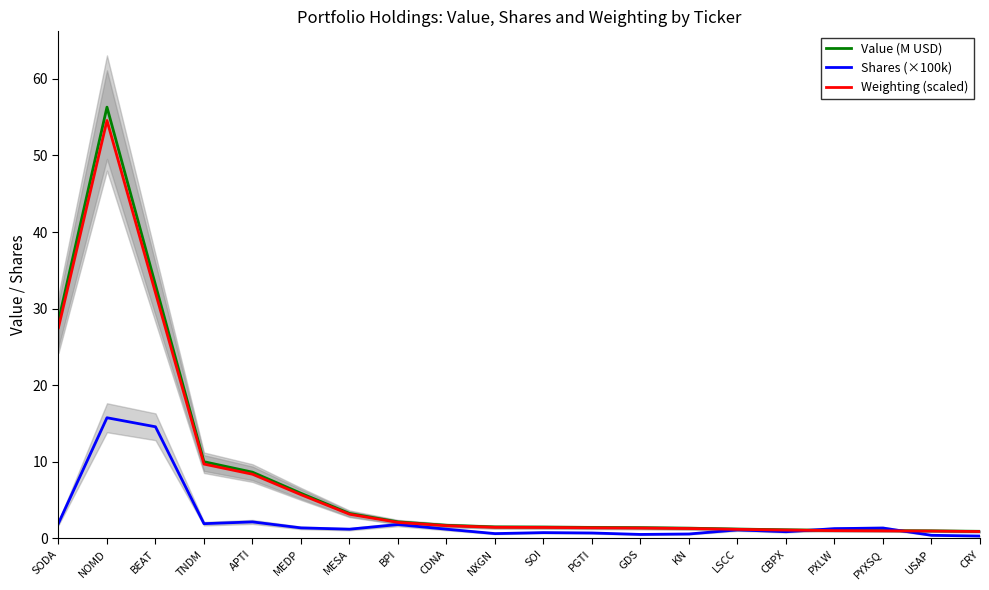

Reading right to left, what are all the values shown in this chart?

Value (M USD): CRY=0.9	USAP=1.0	PYXSQ=1.0	PXLW=1.1	CBPX=1.1	LSCC=1.2	KN=1.3	GDS=1.4	PGTI=1.4	SOI=1.5	NXGN=1.5	CDNA=1.7	BPI=2.2	MESA=3.3	MEDP=5.9	APTI=8.7	TNDM=10.0	BEAT=33.1	NOMD=56.3	SODA=28.4
Shares (×100k): CRY=0.3	USAP=0.4	PYXSQ=1.4	PXLW=1.3	CBPX=0.9	LSCC=1.1	KN=0.6	GDS=0.5	PGTI=0.7	SOI=0.8	NXGN=0.6	CDNA=1.2	BPI=1.8	MESA=1.2	MEDP=1.4	APTI=2.2	TNDM=1.9	BEAT=14.6	NOMD=15.8	SODA=2.0
Weighting (scaled): CRY=0.9	USAP=1.0	PYXSQ=1.0	PXLW=1.0	CBPX=1.1	LSCC=1.2	KN=1.3	GDS=1.4	PGTI=1.4	SOI=1.4	NXGN=1.5	CDNA=1.7	BPI=2.1	MESA=3.2	MEDP=5.7	APTI=8.4	TNDM=9.7	BEAT=32.1	NOMD=54.6	SODA=27.5